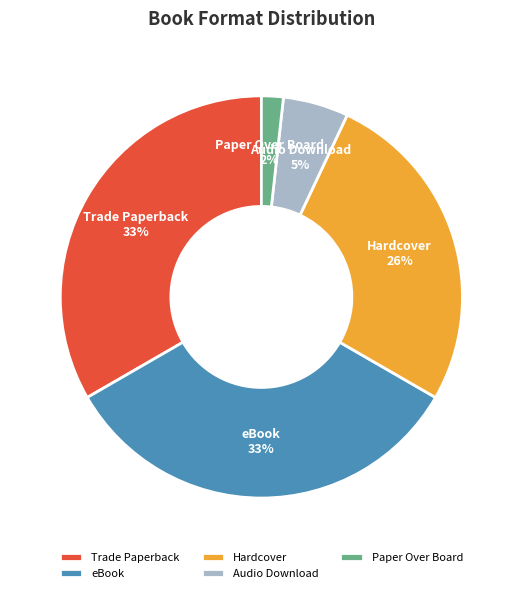

What is the smallest slice in the pie chart?

Paper Over Board